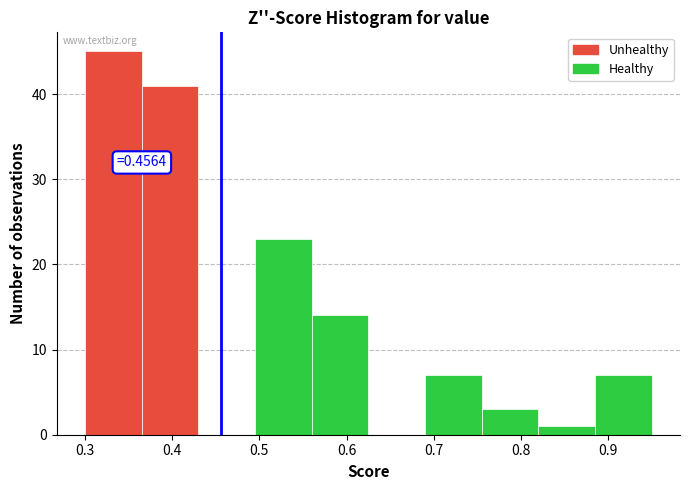

Which range on the x-axis has the tallest bar?

0.300 to 0.365